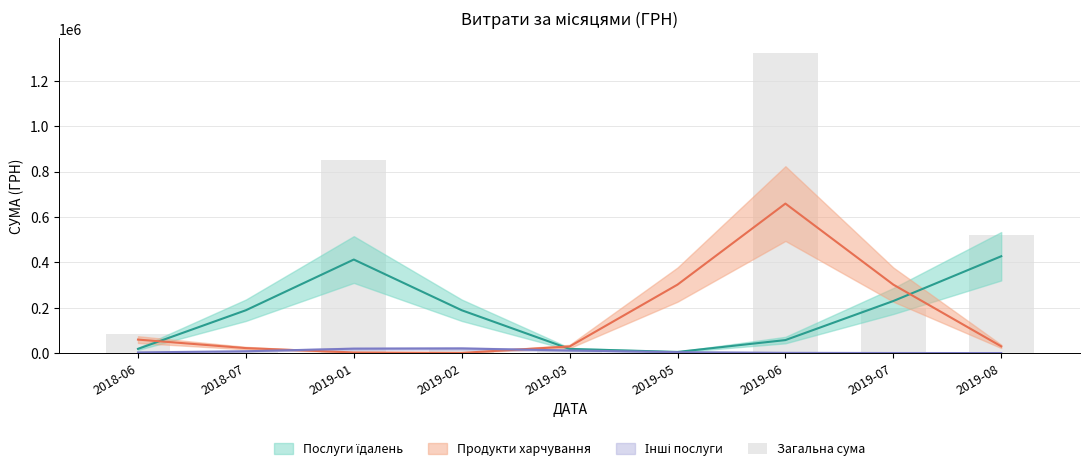

Reading left to right, what are all the values shown in this chart?

83024.0	4707.8	853071.7	23958.9	9350.4	2490.0	1321380.9	199818.3	518145.3